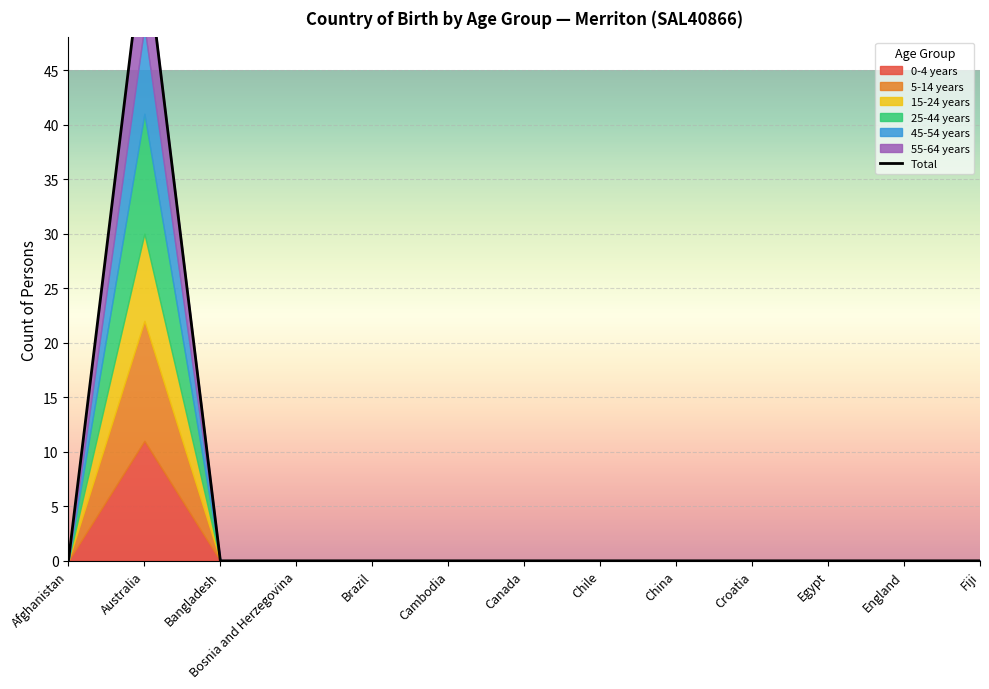

What is the label of the 2nd point from the right?

England